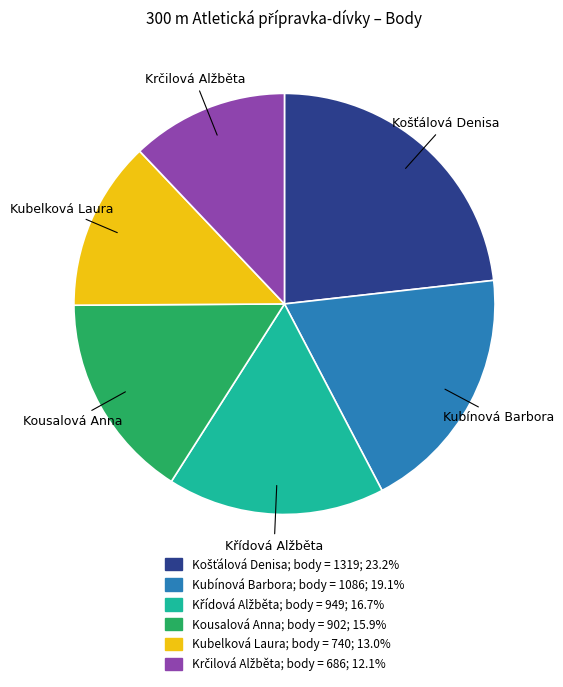

The Kubelková Laura slice represents 1% of the pie. True or false?

False